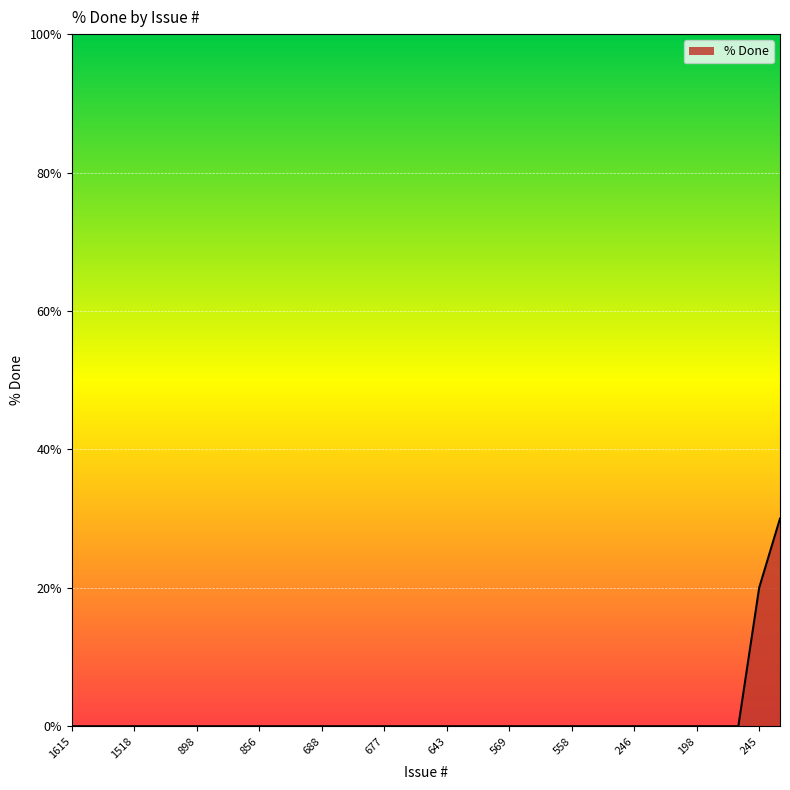

Does the chart display data point markers on the line(s)?

No